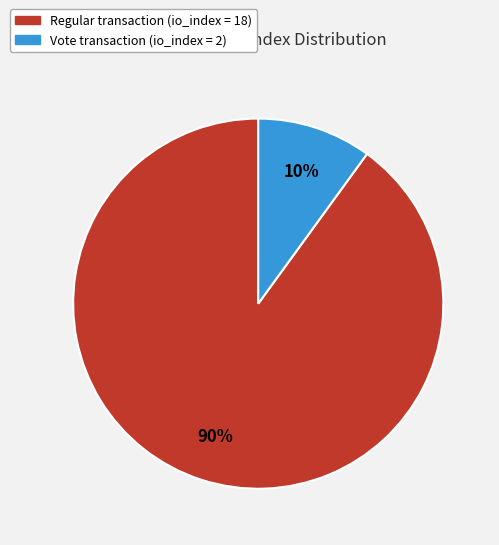

To the nearest percent, what is the difference between the largest and smallest slice percentages?

80%